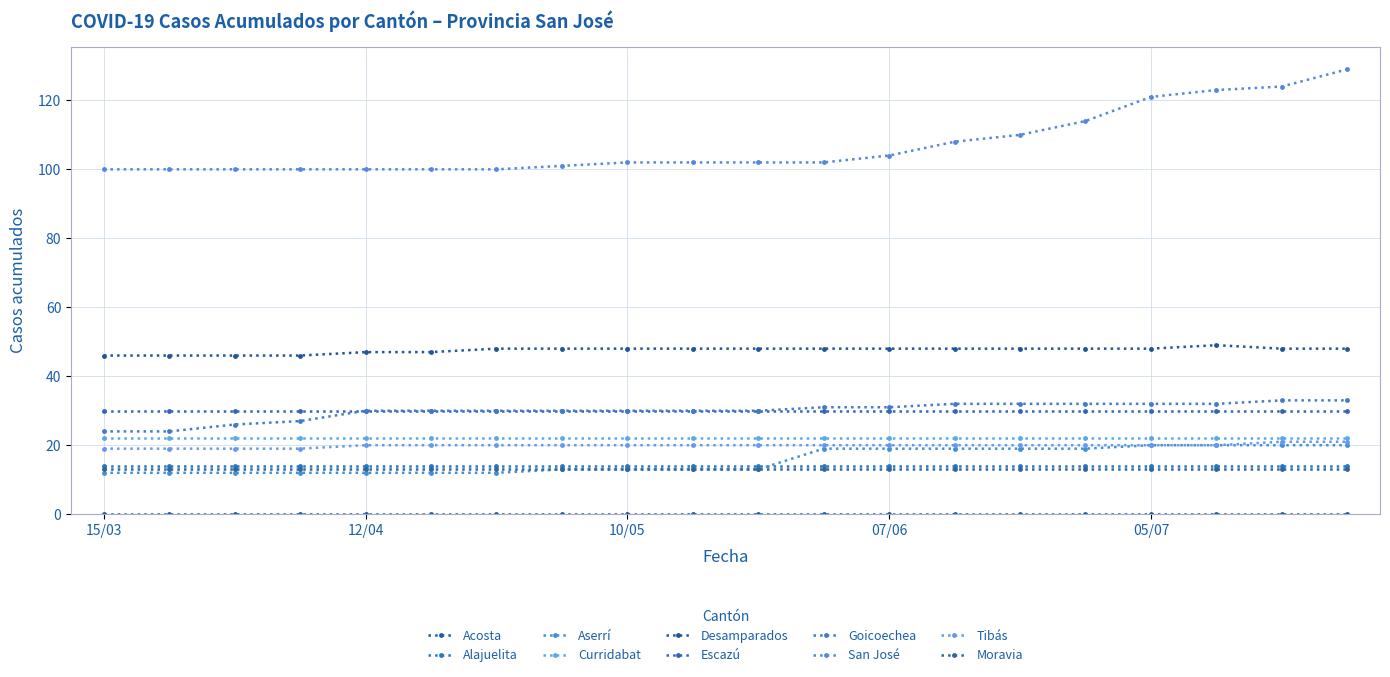

What is the difference between the maximum and minimum values in the Goicoechea series?

9